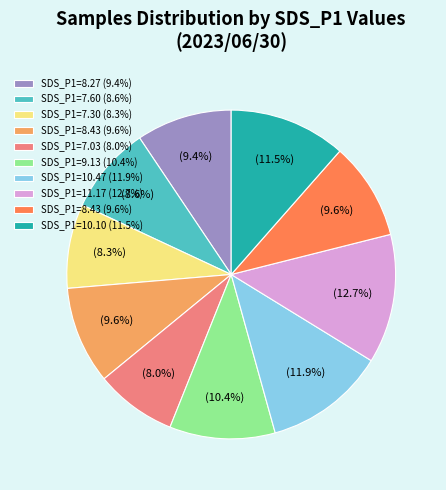

Does any single category account for the majority?

No